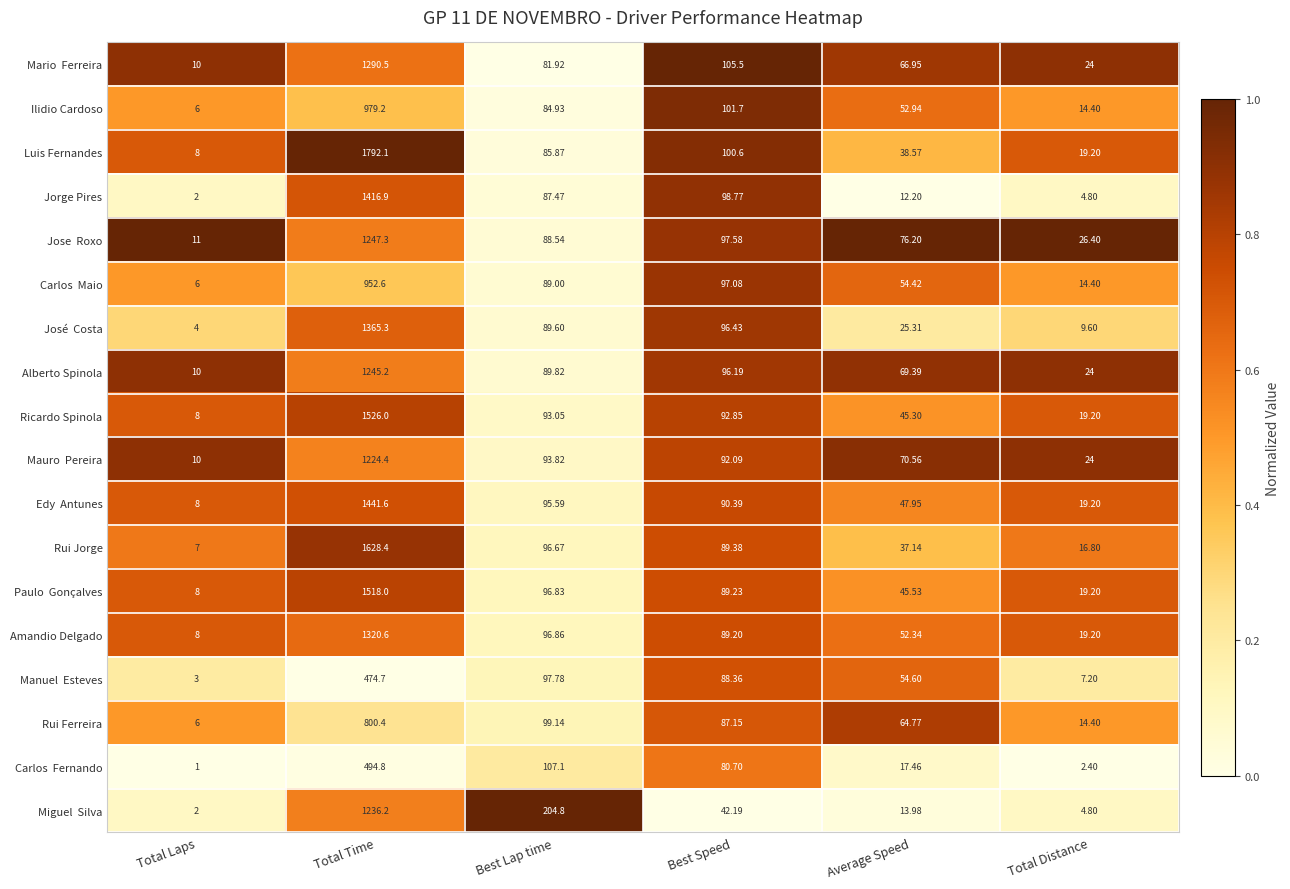

Between Total Time and Average Speed, which series saw the biggest shift?

Luis Fernandes